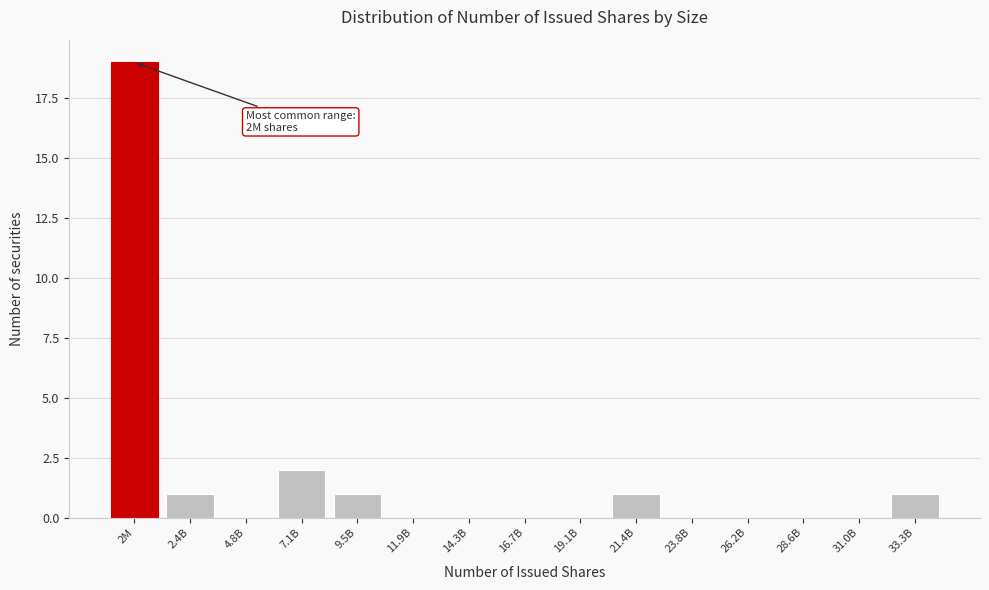

Reading right to left, transcribe all the data shown in this chart.

33.3B=1	31.0B=0	28.6B=0	26.2B=0	23.8B=0	21.4B=1	19.1B=0	16.7B=0	14.3B=0	11.9B=0	9.5B=1	7.1B=2	4.8B=0	2.4B=1	2M=19